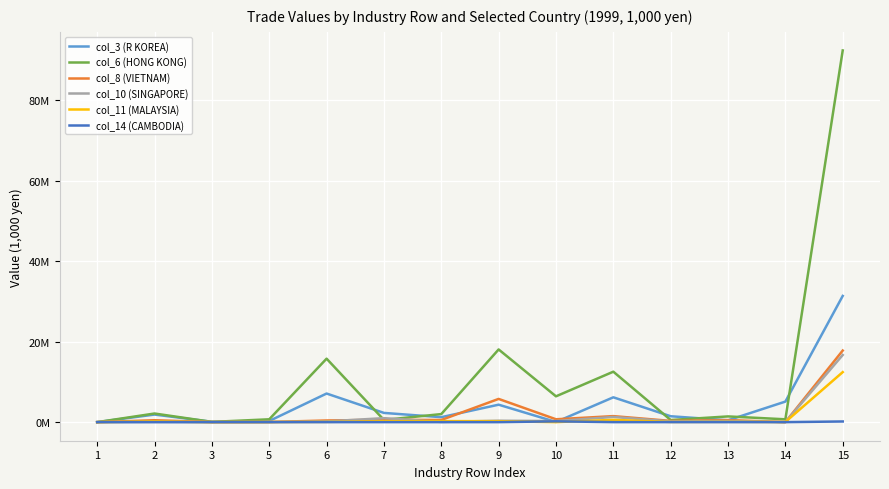

What is the maximum value for col_6 (HONG KONG)?

92307408